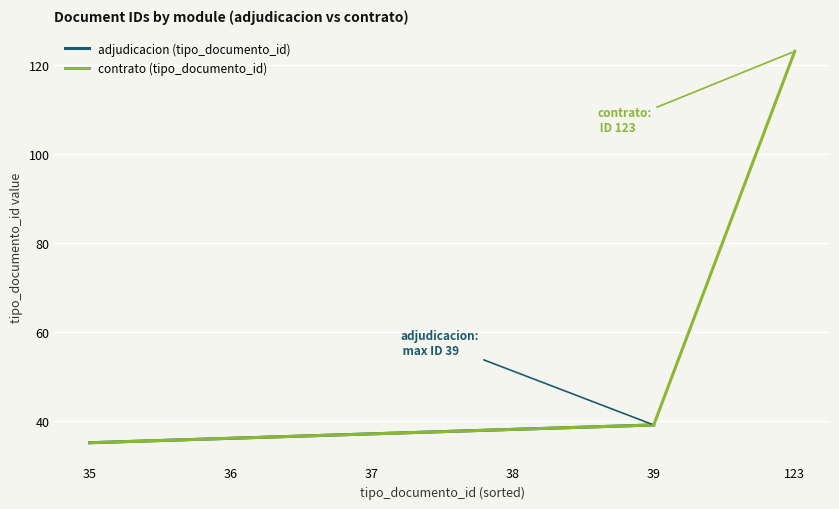

The adjudicacion (tipo_documento_id) series shows 56 at 38. True or false?

False